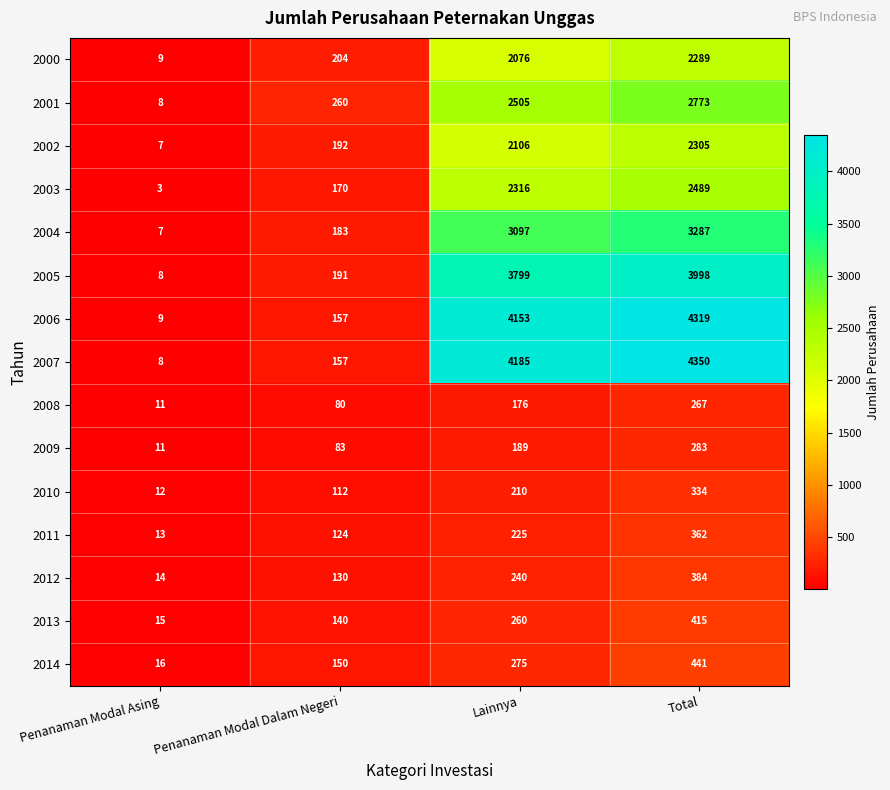

What is the smallest value displayed?

3